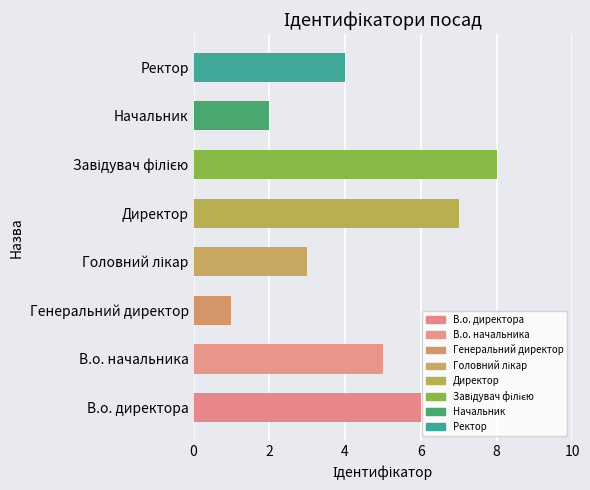

How many values are between 3 and 7?

5